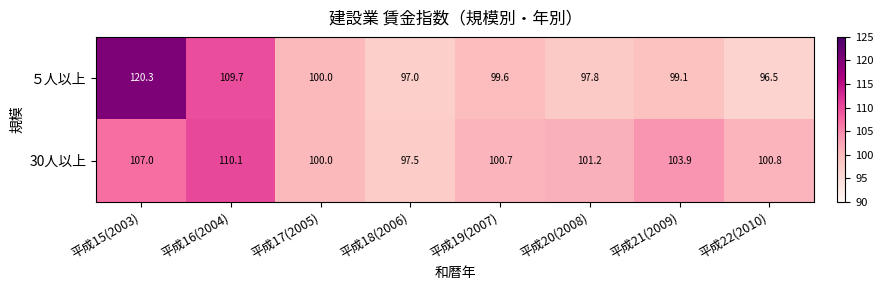

Where does the ５人以上 series first go above 99?

平成15(2003)